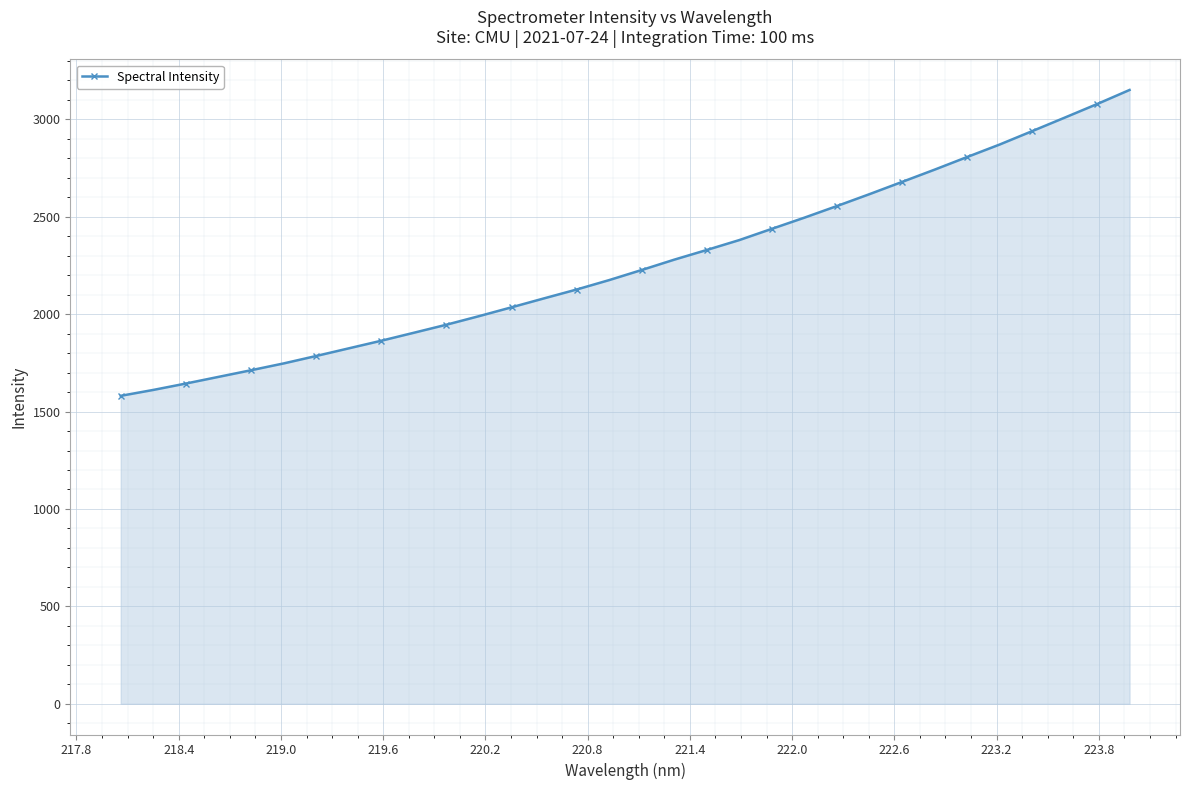

What is the difference between the maximum and minimum values?

1569.9